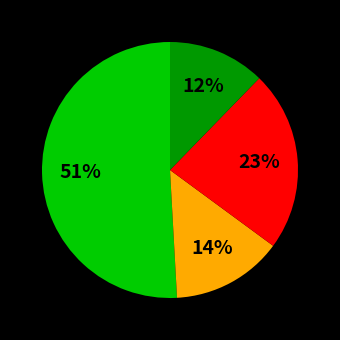

To the nearest percent, what is the difference between the largest and smallest slice percentages?

39%